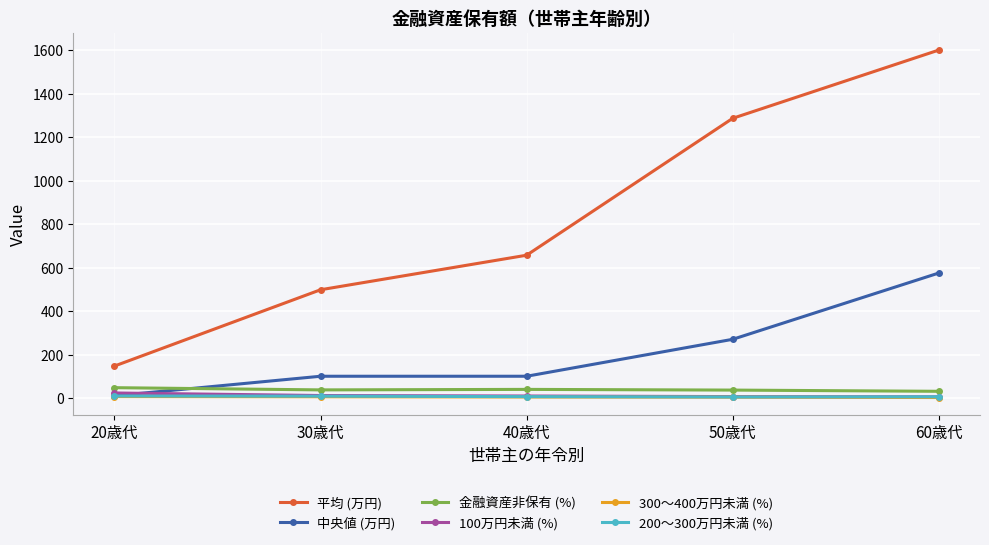

What is the difference between the second highest and second lowest values in the 中央値 (万円) series?

170.0